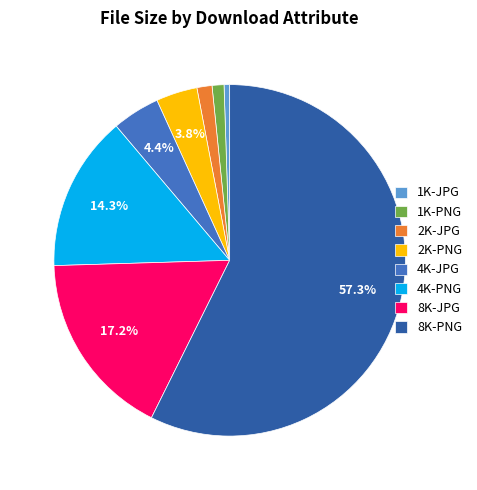

How many segments does this pie chart have?

8